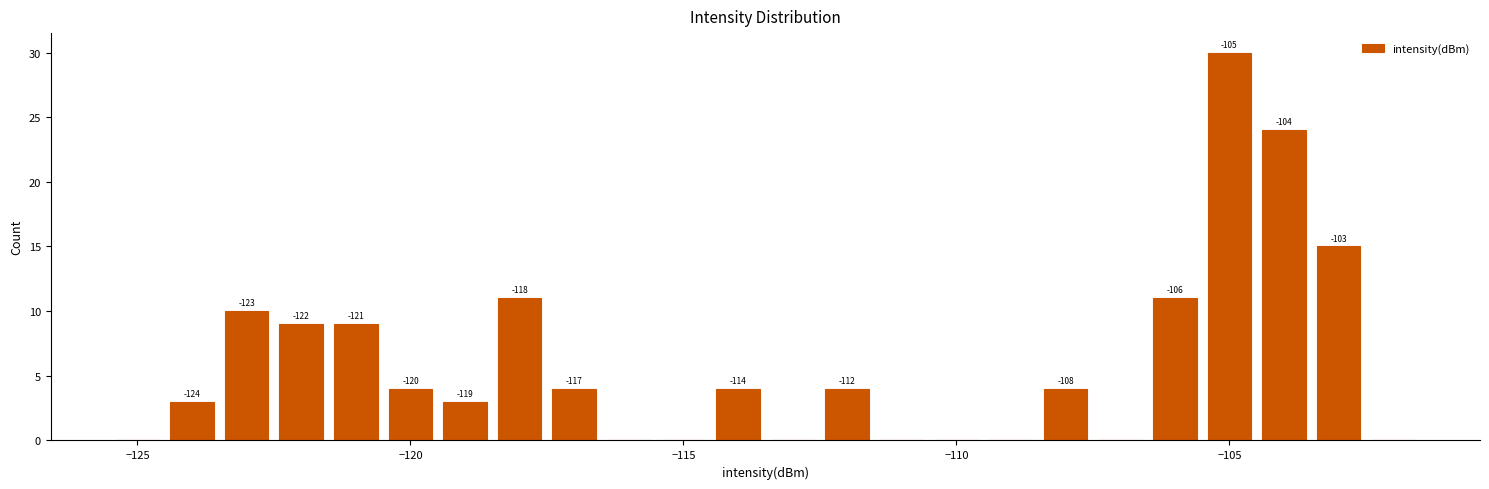

Around what value on the x-axis is the tallest bar? Give the approximate position of its centre, as read against the axis.

-105.0